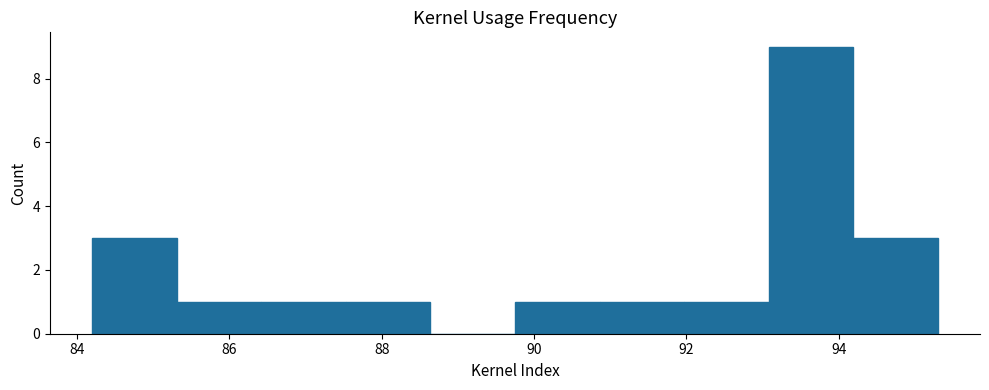

Over which range of the x-axis is the bar tallest?

93.0 to 94.2